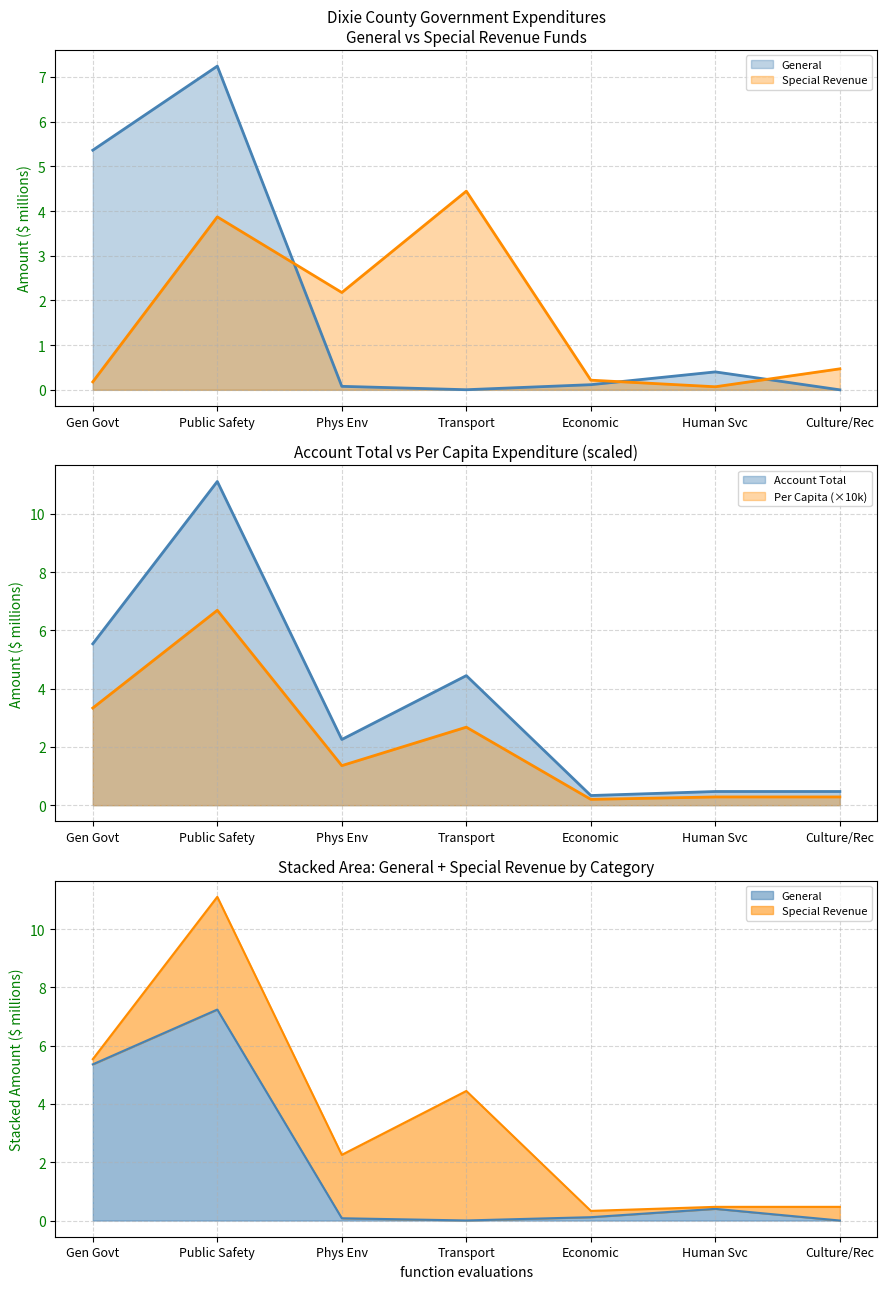

Which has a higher value, Transport or Gen Govt?

Gen Govt